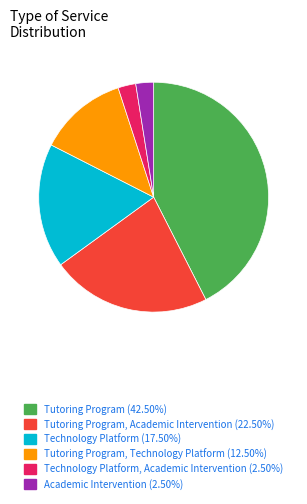

Is there any slice that represents more than half of the pie?

No